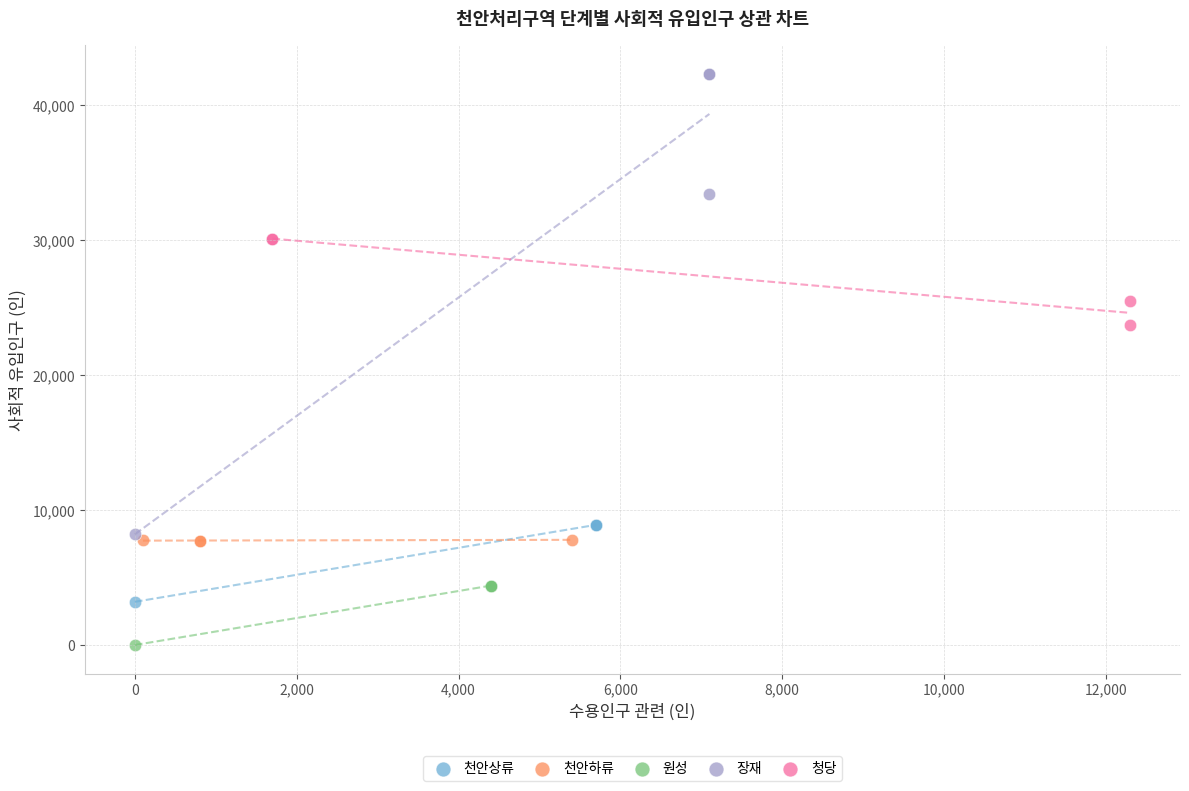

Which series contains the lowest Y value?

원성